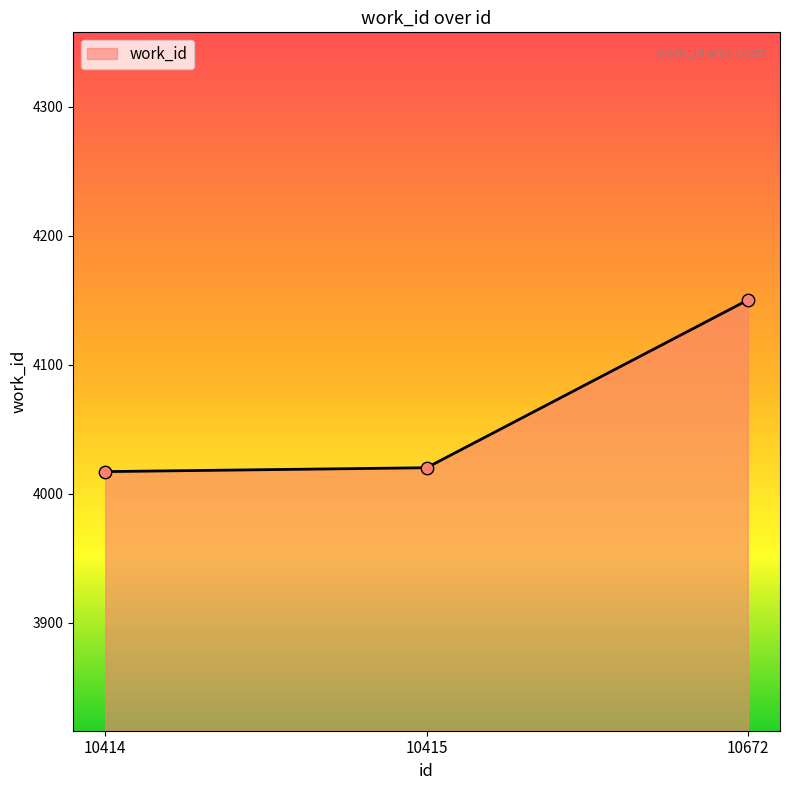

What is the ratio of the value at 10672 to the value at 10415?

1.0